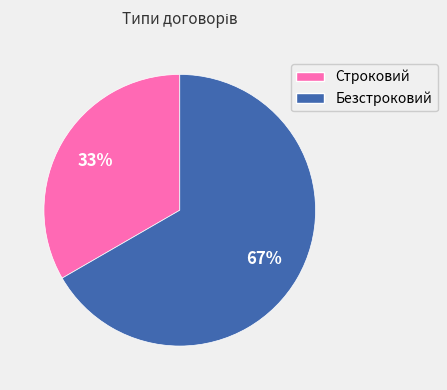

How many slices are in this pie chart?

2